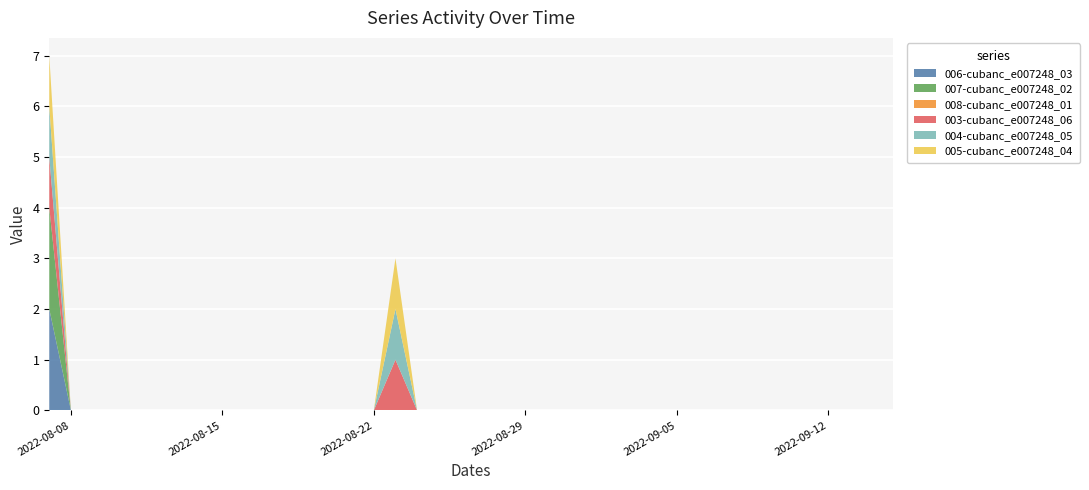

Reading right to left, what are all the values shown in this chart?

006-cubanc_e007248_03: 0	0	0	0	0	0	0	0	0	0	0	0	0	0	0	0	0	0	0	0	0	0	0	0	0	0	0	0	0	0	0	0	0	0	0	0	0	0	0	2
007-cubanc_e007248_02: 0	0	0	0	0	0	0	0	0	0	0	0	0	0	0	0	0	0	0	0	0	0	0	0	0	0	0	0	0	0	0	0	0	0	0	0	0	0	0	2
008-cubanc_e007248_01: 0	0	0	0	0	0	0	0	0	0	0	0	0	0	0	0	0	0	0	0	0	0	0	0	0	0	0	0	0	0	0	0	0	0	0	0	0	0	0	0
003-cubanc_e007248_06: 0	0	0	0	0	0	0	0	0	0	0	0	0	0	0	0	0	0	0	0	0	0	0	1	0	0	0	0	0	0	0	0	0	0	0	0	0	0	0	1
004-cubanc_e007248_05: 0	0	0	0	0	0	0	0	0	0	0	0	0	0	0	0	0	0	0	0	0	0	0	1	0	0	0	0	0	0	0	0	0	0	0	0	0	0	0	1
005-cubanc_e007248_04: 0	0	0	0	0	0	0	0	0	0	0	0	0	0	0	0	0	0	0	0	0	0	0	1	0	0	0	0	0	0	0	0	0	0	0	0	0	0	0	1